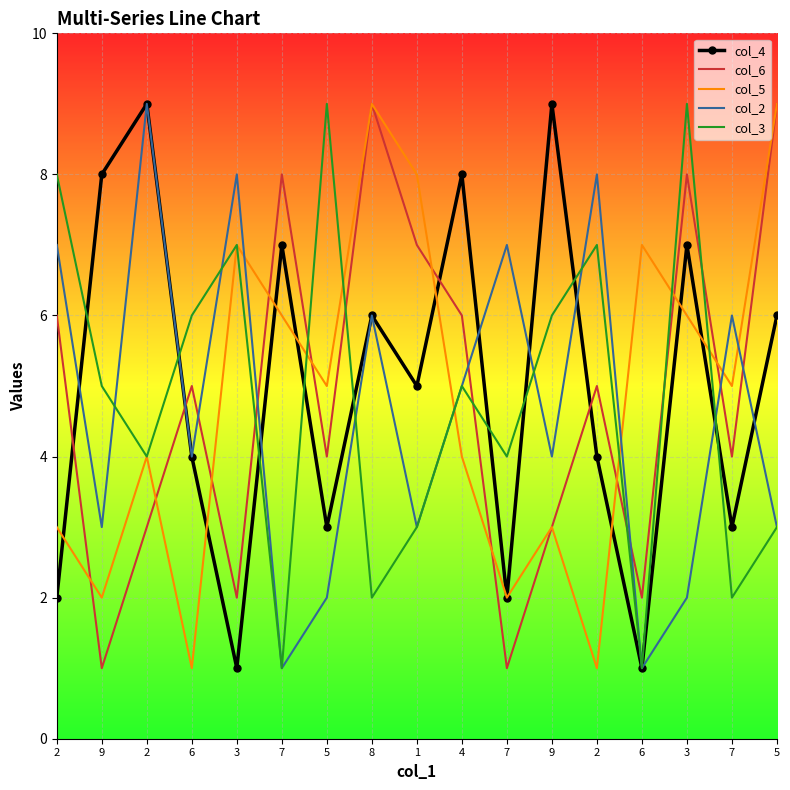

What are all the series names shown in the legend?

col_4, col_6, col_5, col_2, col_3